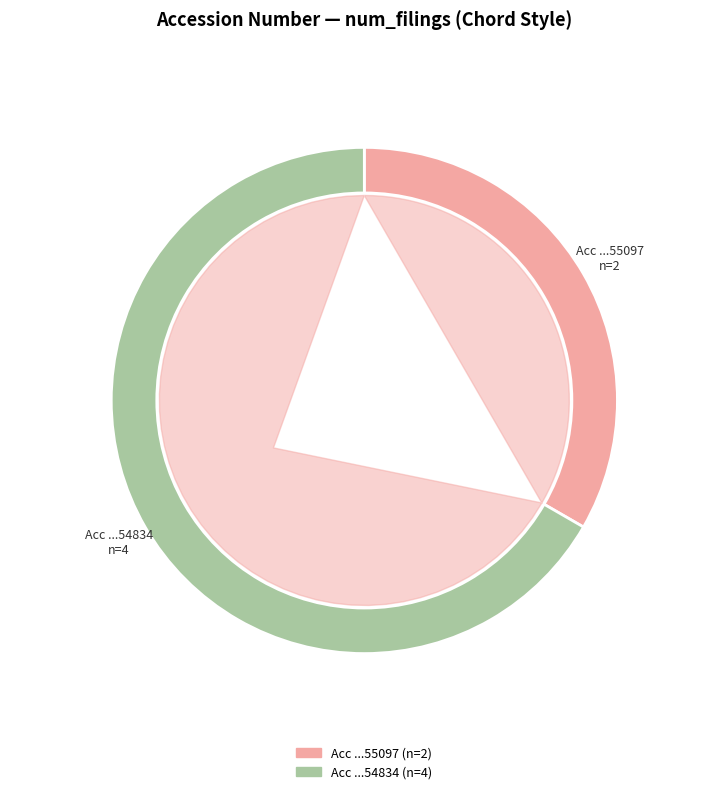

What percentage do 120919123054834 and 120919123055097 together represent?

100.0%